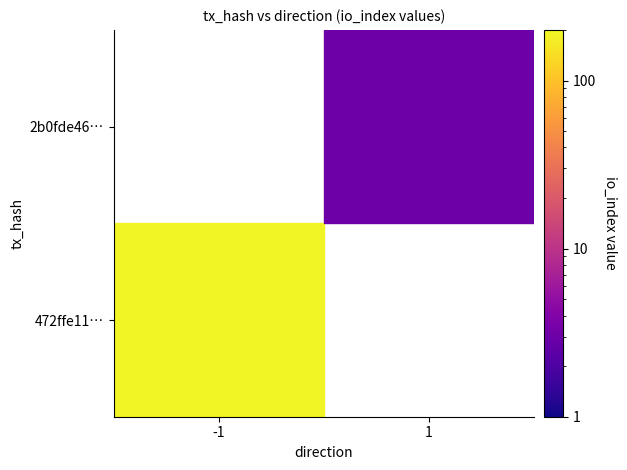

How many values in the 2b0fde46176e476ce2b31a69bb98370d5e15f7b series are below 3?

1